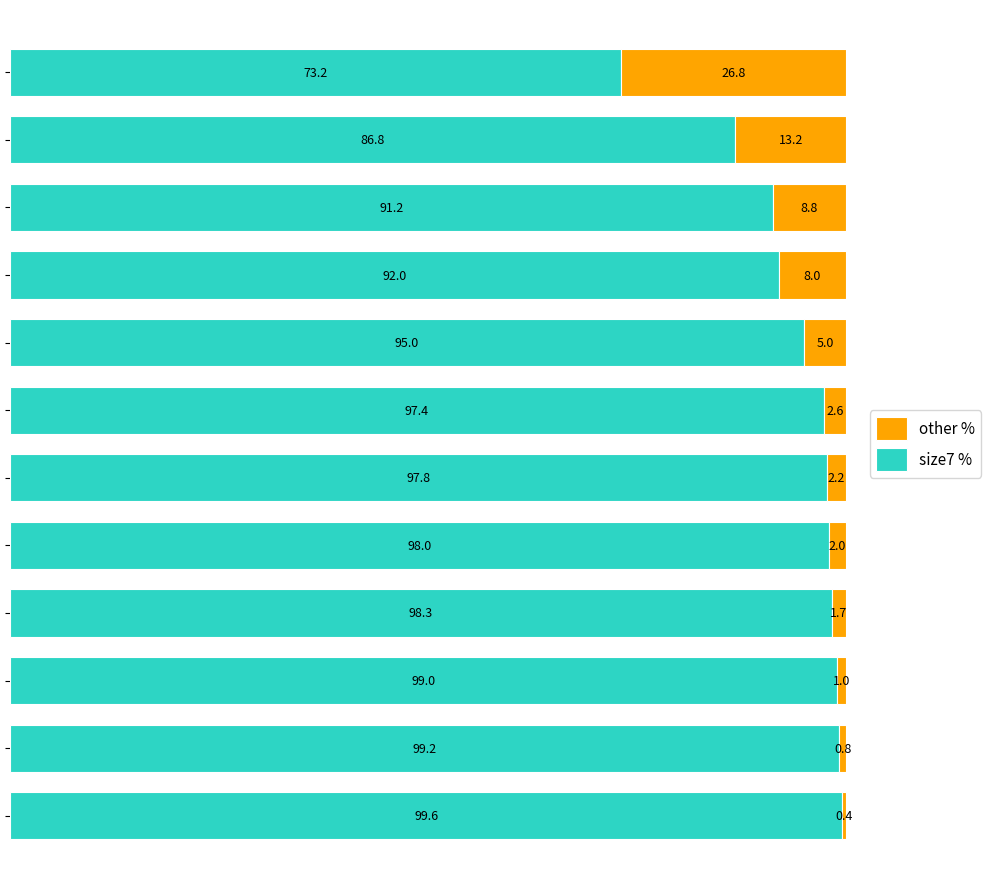

What is the highest value of the size7 % series?

99.6